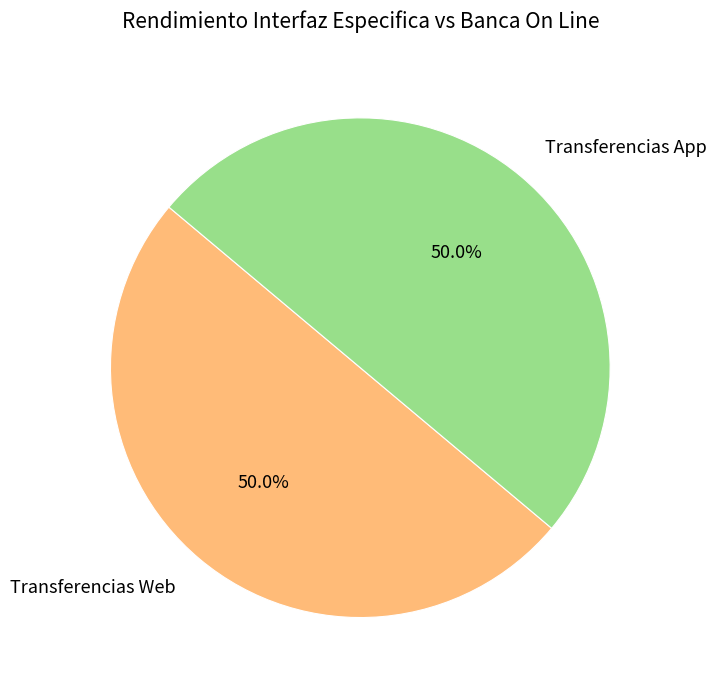

What is the ratio of the value at Transferencias App to the value at Transferencias Web?

1.0